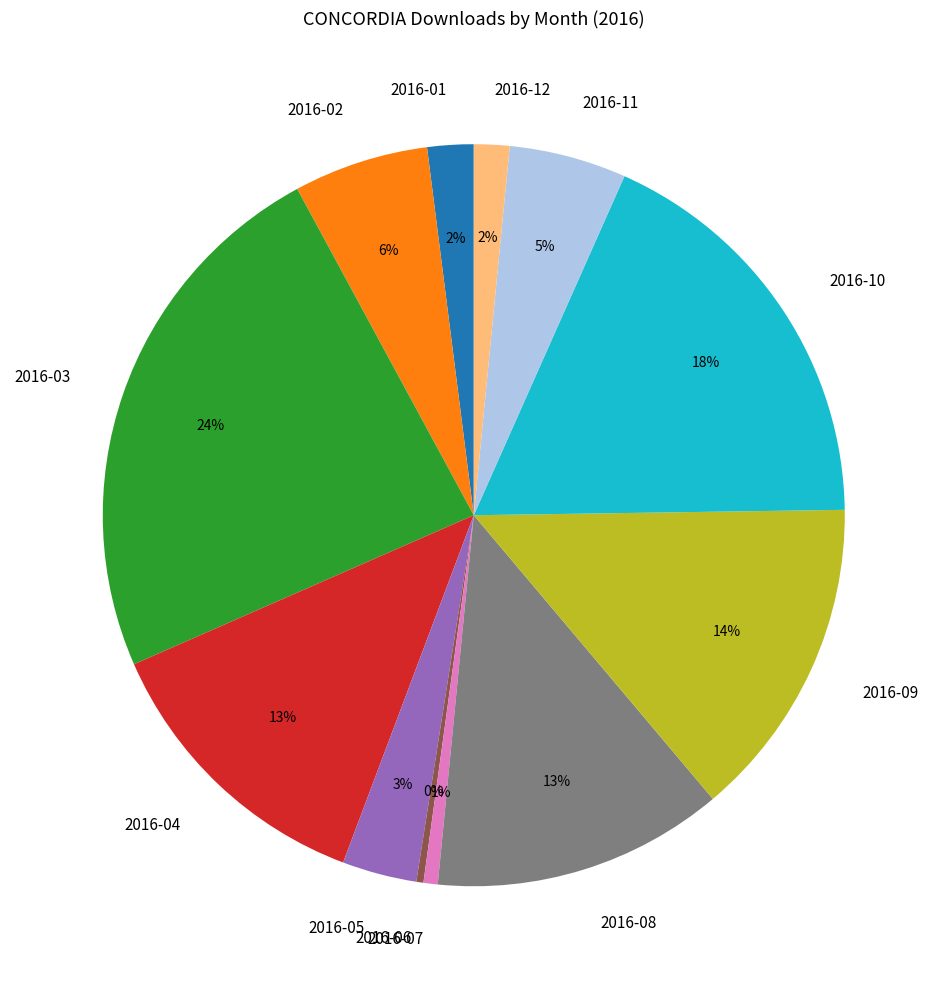

Does 2016-12 represent more than half of the total?

No